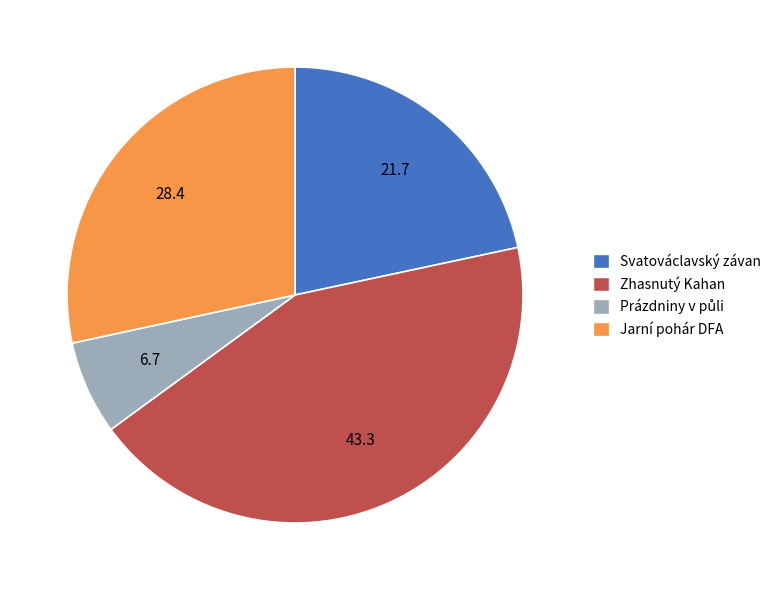

What is the ratio of the value at Svatováclavský závan to the value at Jarní pohár DFA?

0.8